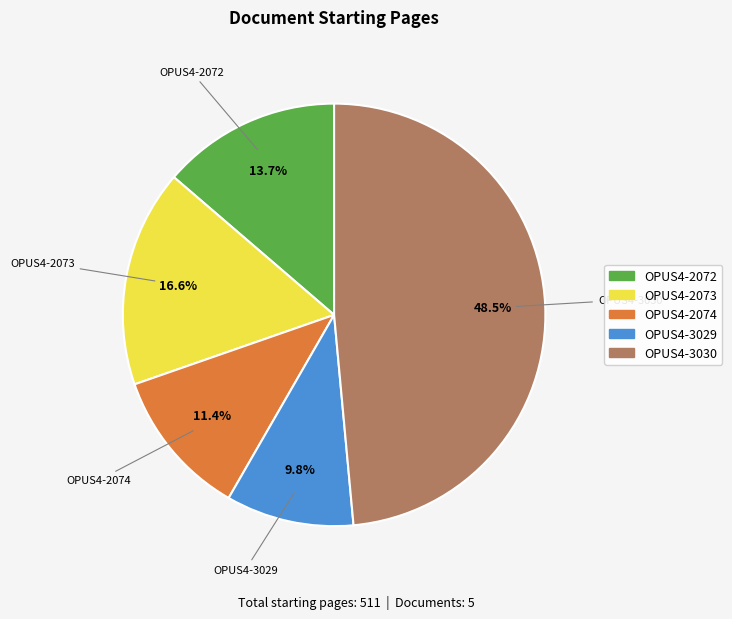

To the nearest percent, what is the difference between the largest and smallest slice percentages?

39%